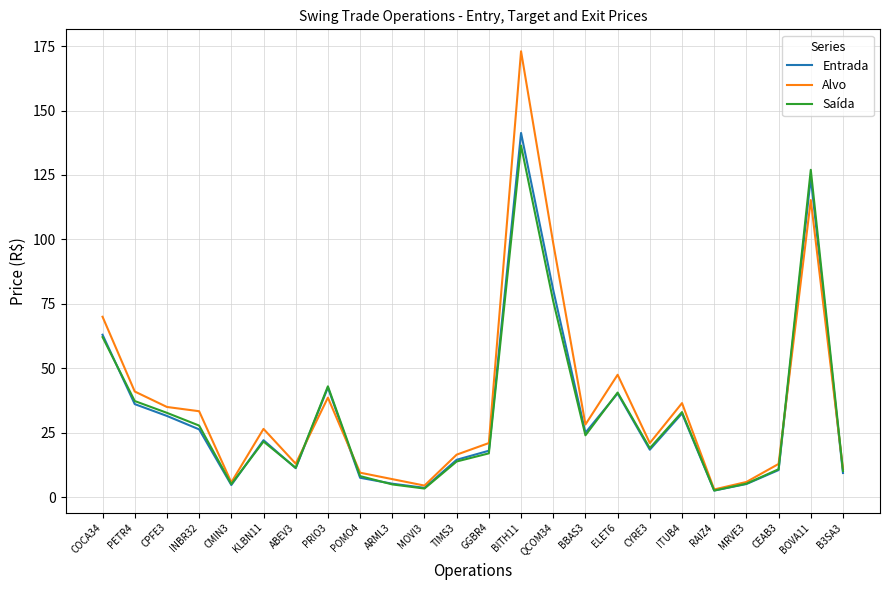

At which category is the sum across all series the highest?

BITH11